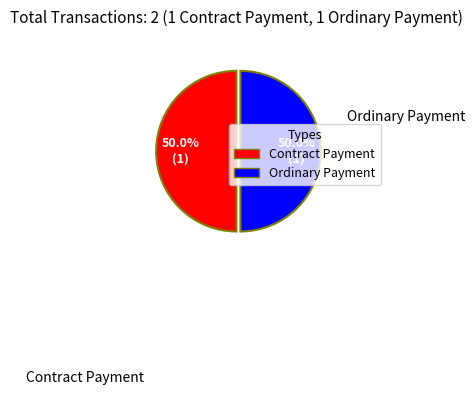

Approximately how many times larger is the value at Ordinary Payment compared to Contract Payment?

1.0